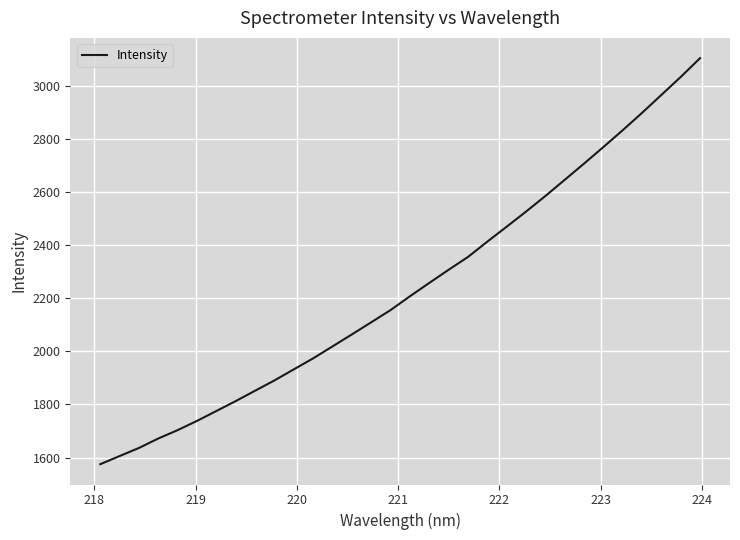

True or false: there are more than 1 points higher than both neighbors.

False